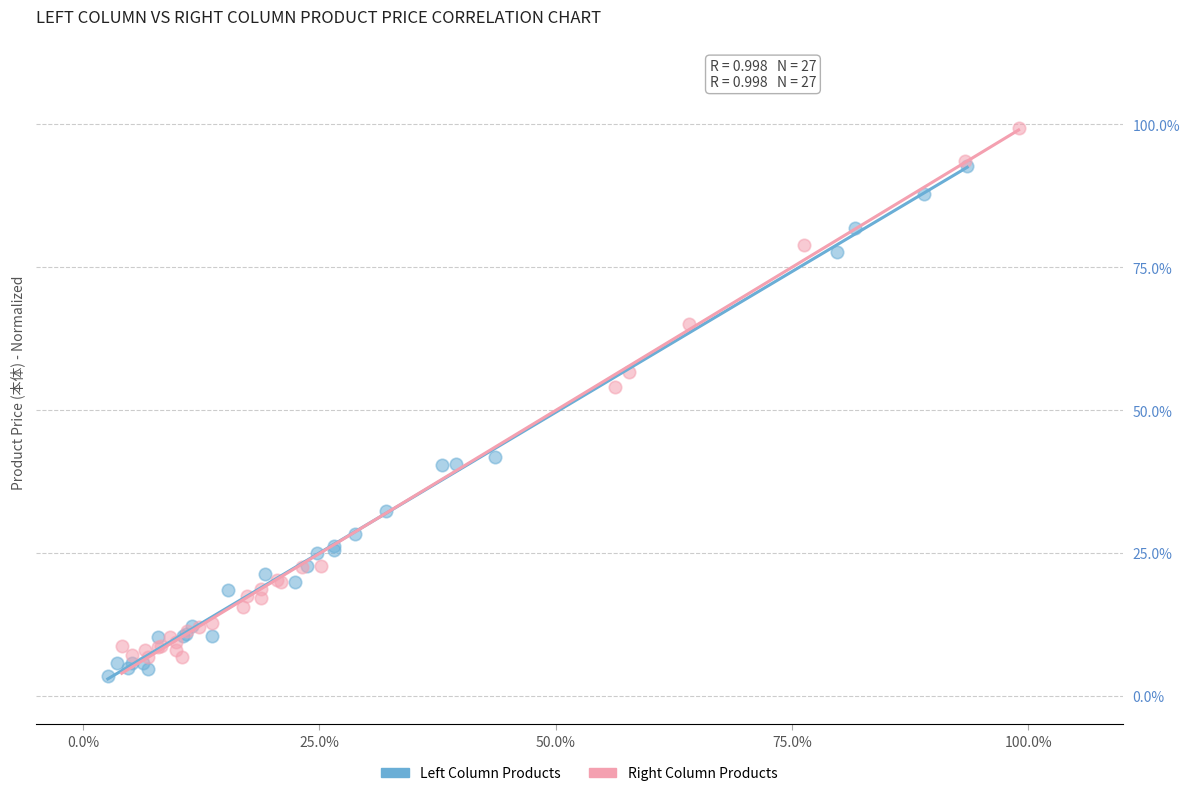

Which series contains the highest Y value?

Right Column Products